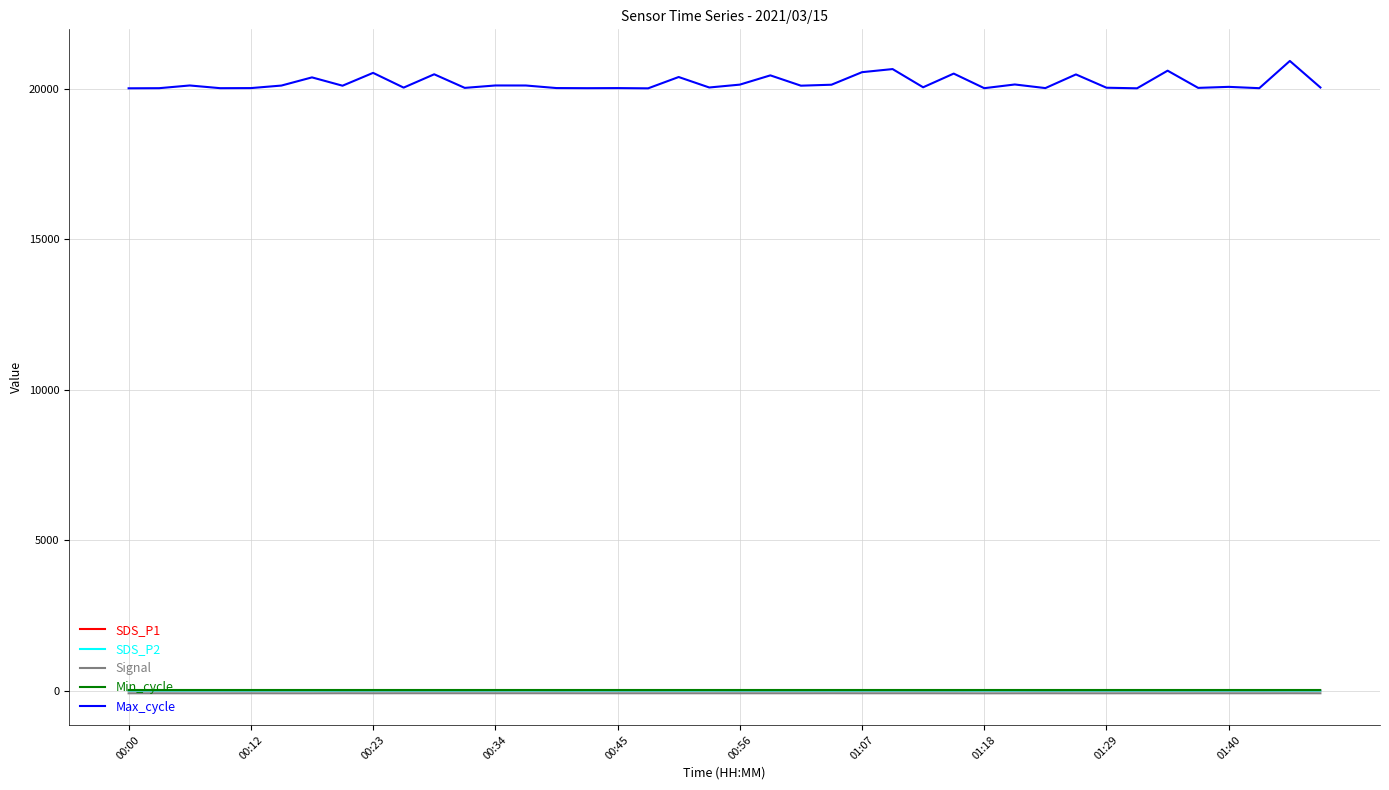

Count the number of data series in this chart.

5